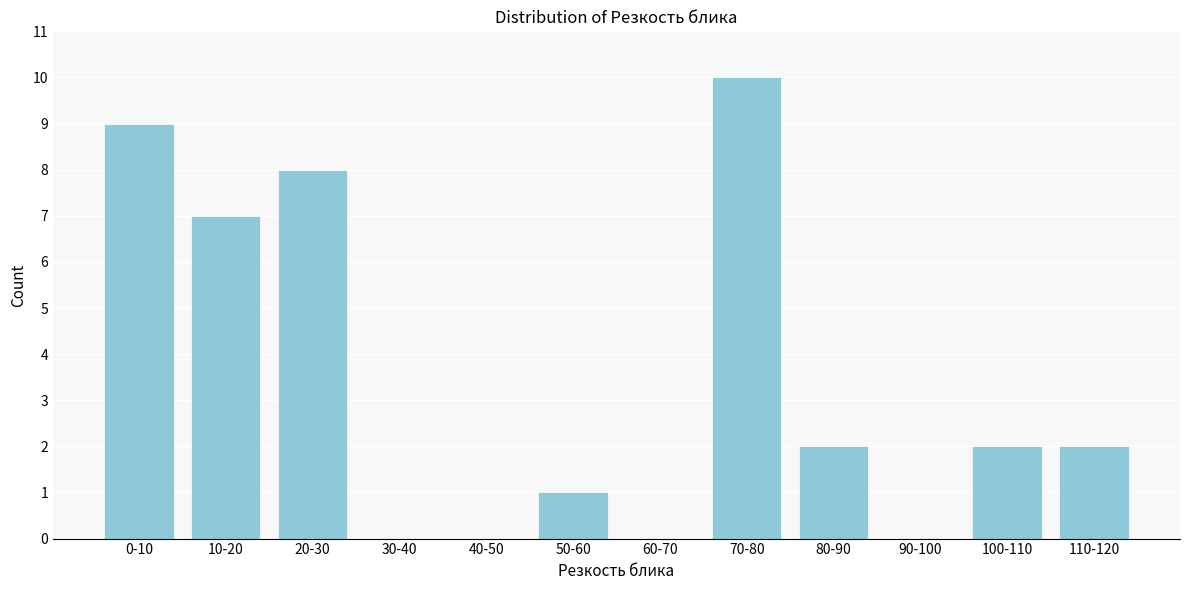

Reading left to right, list all the values displayed in this chart.

0-10=9	10-20=7	20-30=8	30-40=0	40-50=0	50-60=1	60-70=0	70-80=10	80-90=2	90-100=0	100-110=2	110-120=2